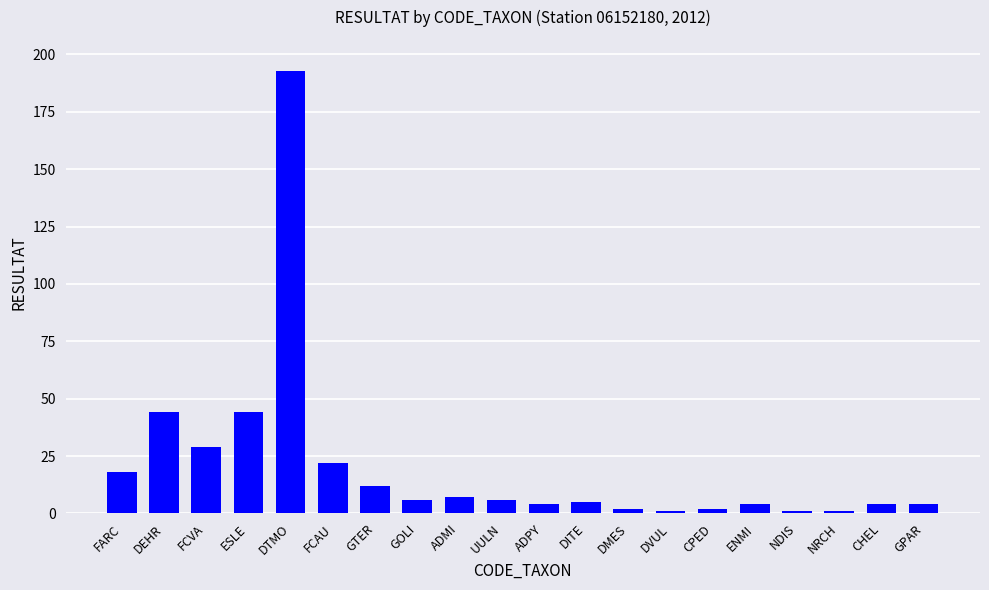

Where does the data first go above 6?

FARC